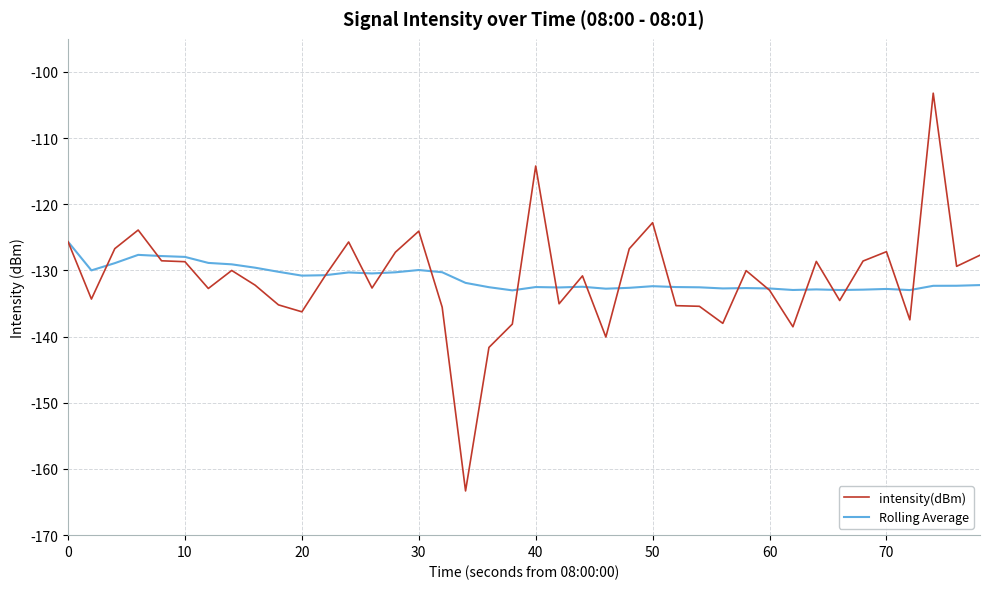

Rank the series by their maximum value, from highest to lowest.

intensity(dBm), Rolling Average